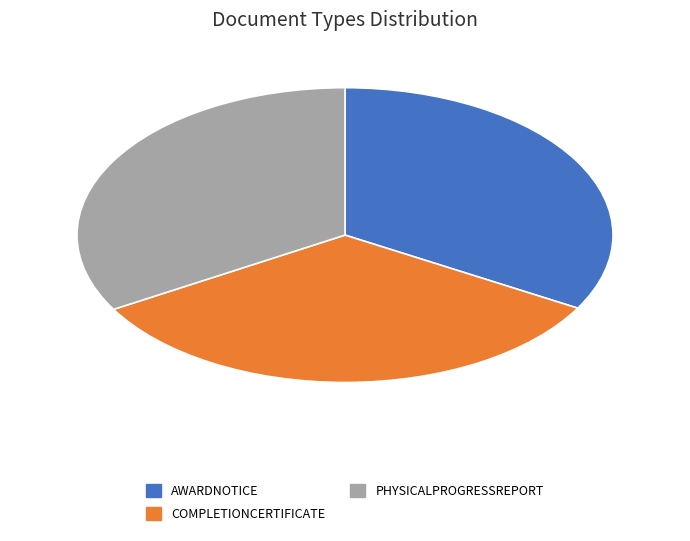

Is there a majority slice in this chart?

No